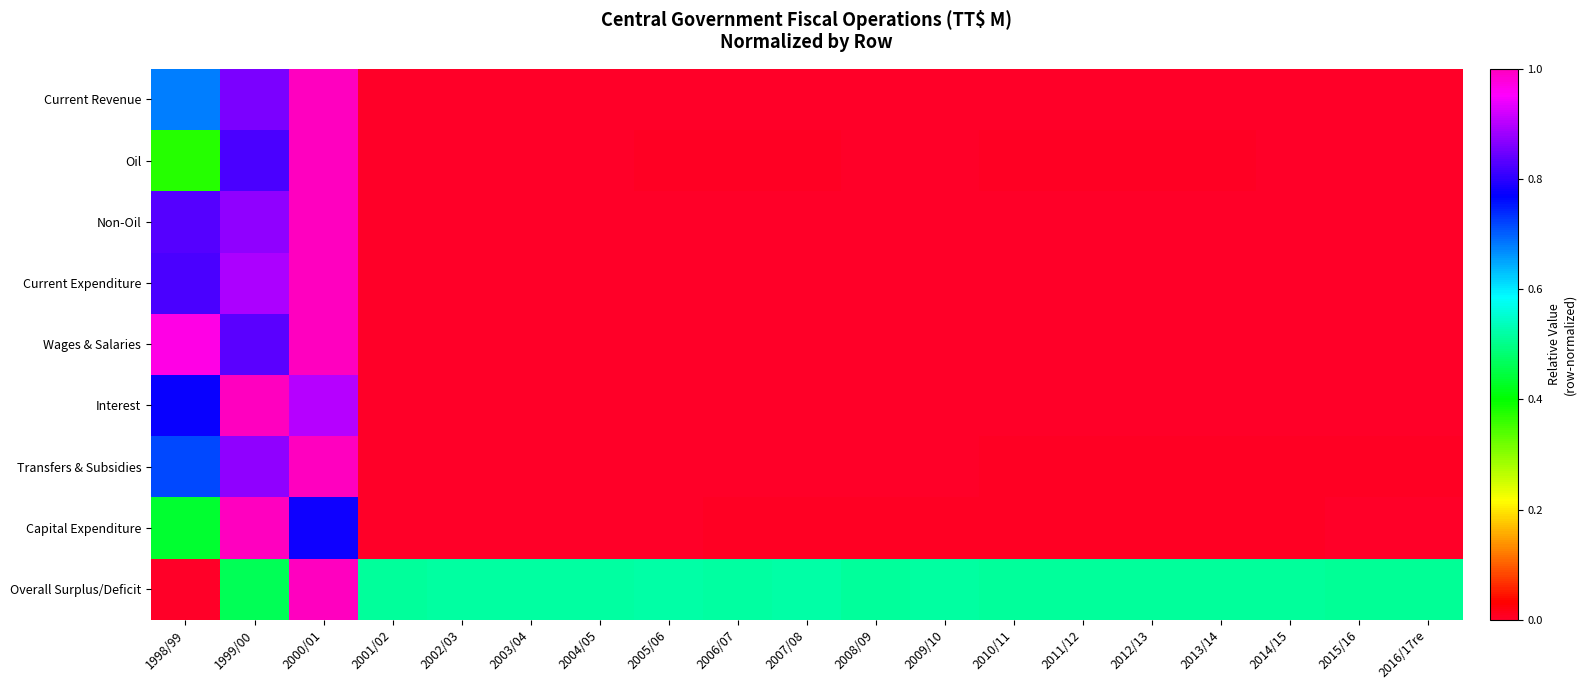

Rank the series by their maximum value, from lowest to highest.

Current Revenue, Oil, Non-Oil, Current Expenditure, Wages & Salaries, Interest, Transfers & Subsidies, Capital Expenditure, Overall Surplus/Deficit